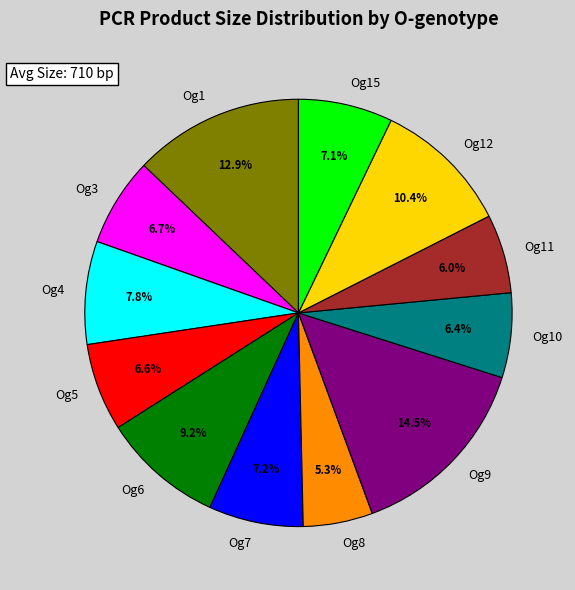

How much of the chart is everything except Og10?

93.6%